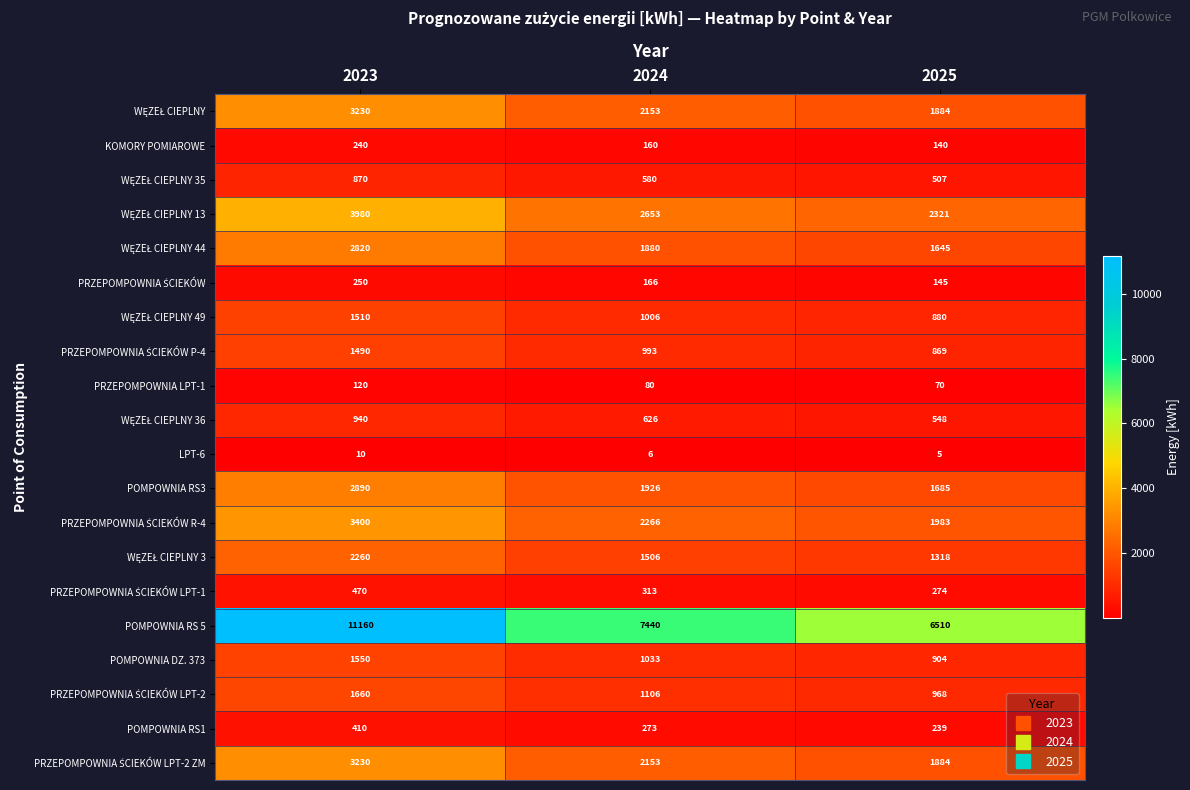

At how many categories does at least one series exceed 10399?

1